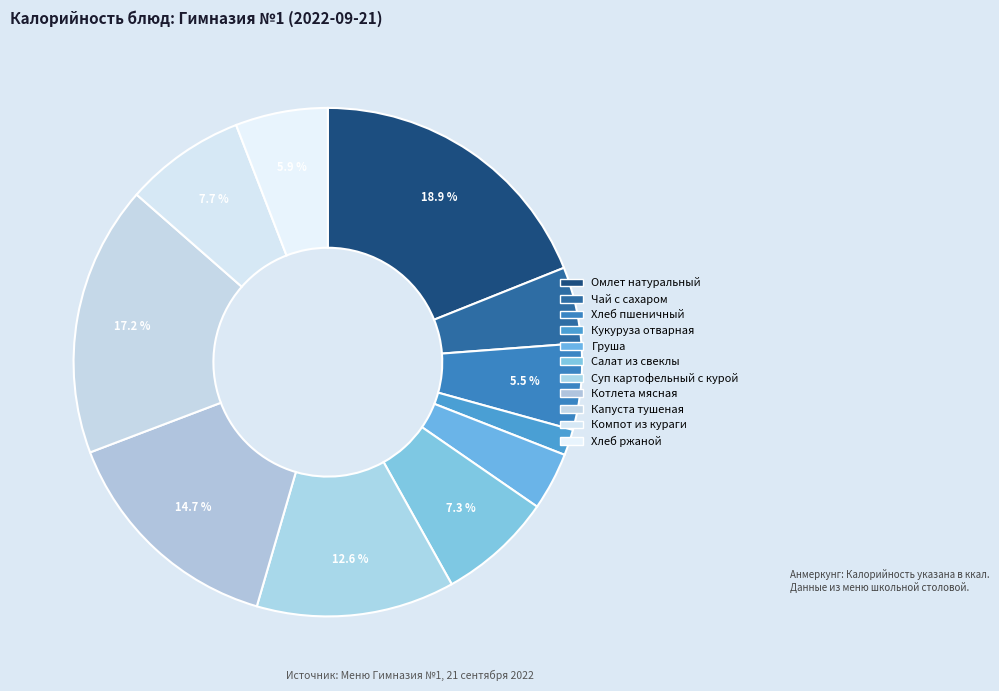

The Чай с сахаром slice represents 10% of the pie. True or false?

False